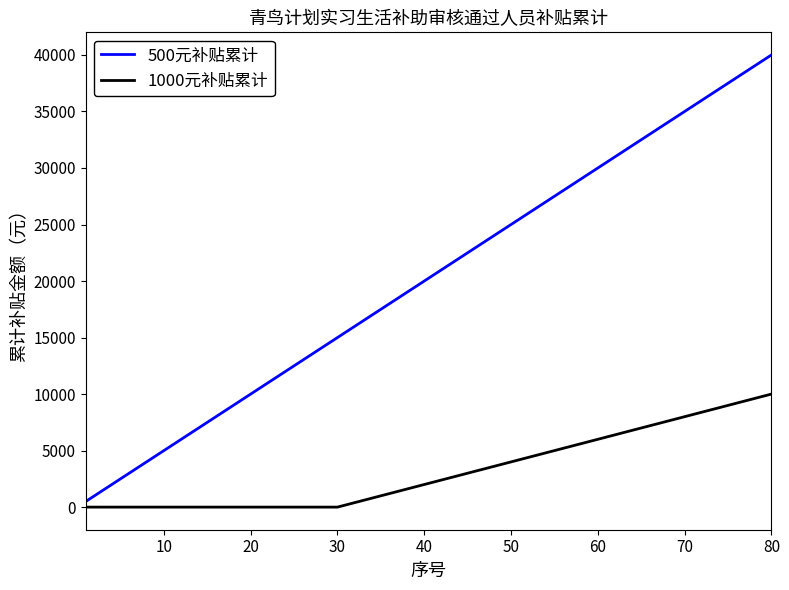

True or false: 500元补贴累计 and 1000元补贴累计 cross at least once.

False